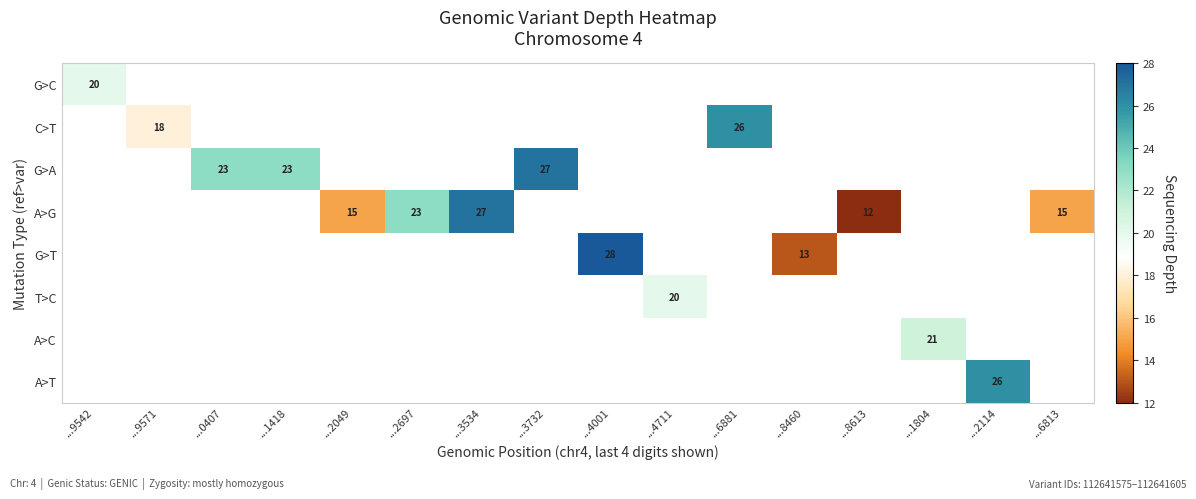

What is the smallest value displayed?

12.0